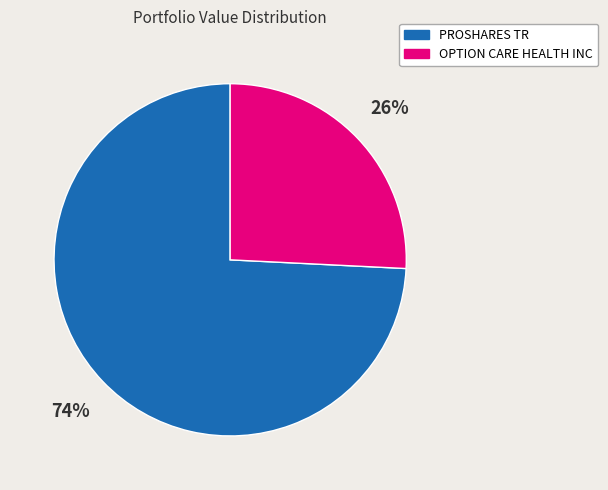

Which has a higher value, PROSHARES TR or OPTION CARE HEALTH INC?

PROSHARES TR